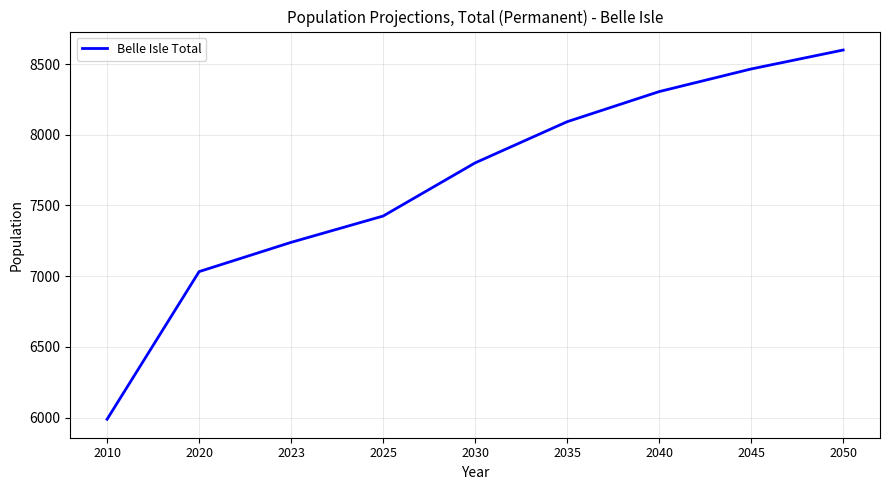

Count the number of categories in the chart.

9